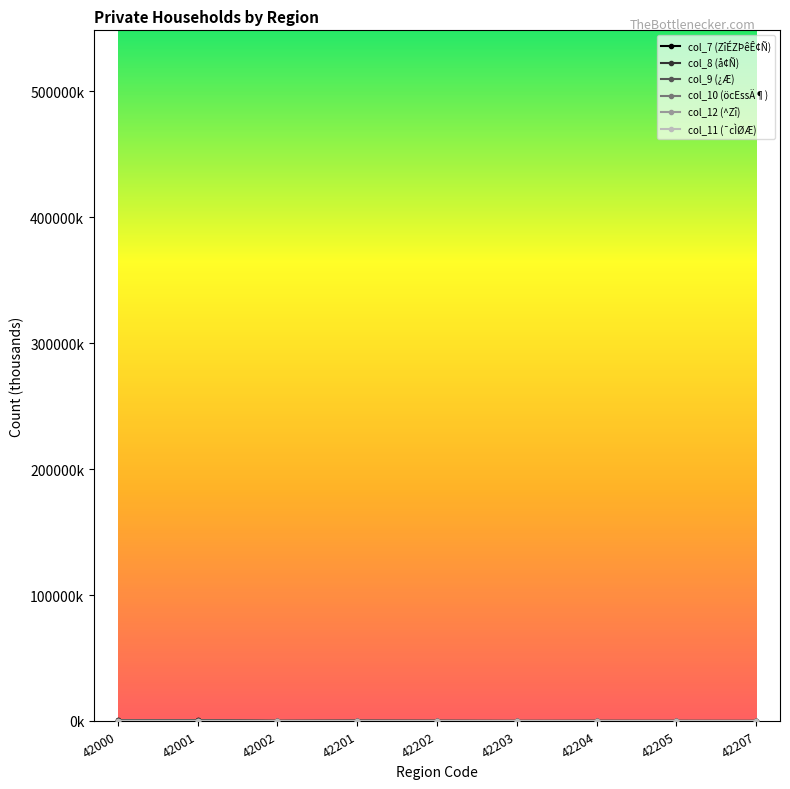

Does the chart have visible grid lines?

No